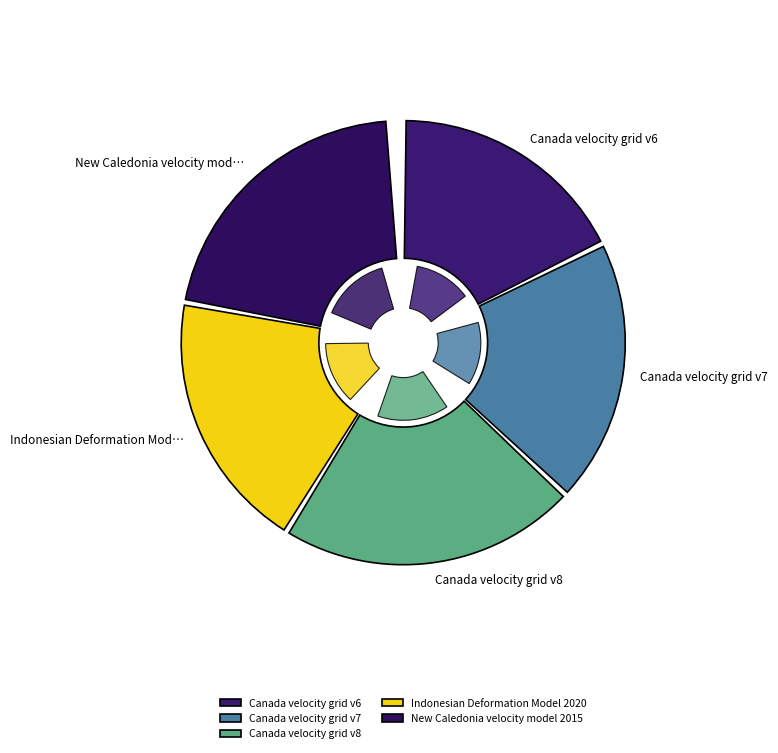

Is Indonesian Deformation Model 2020 the majority of the pie?

No